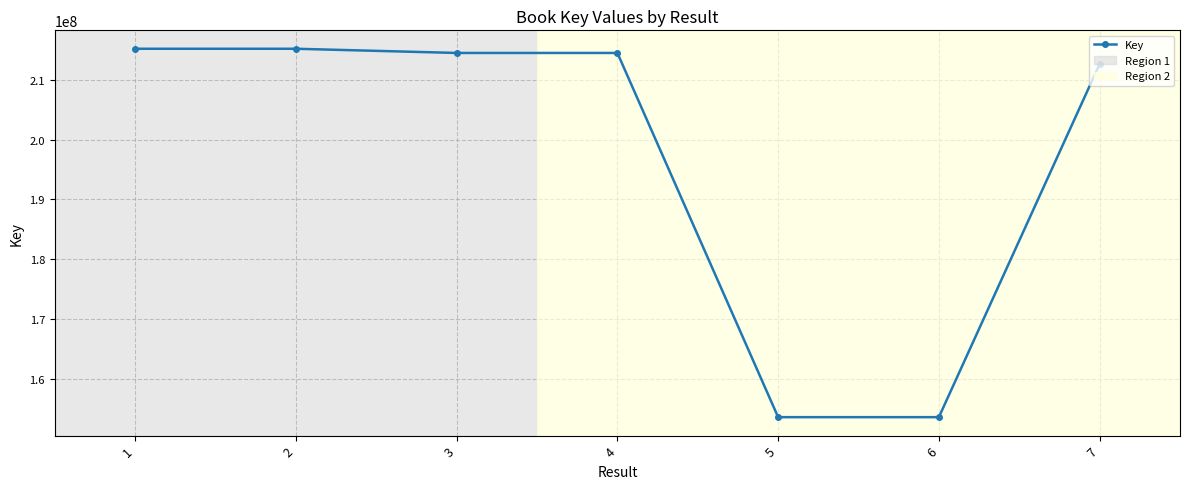

What is the average value?

197032910